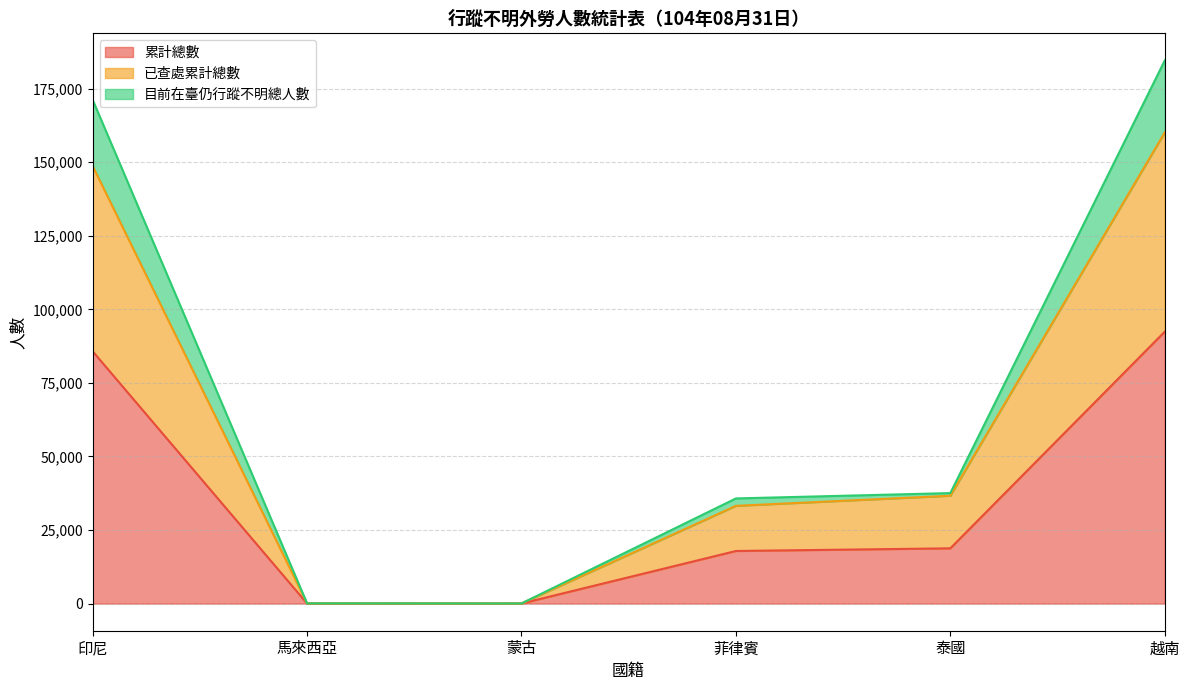

True or false: 目前在臺仍行蹤不明總人數 and 已查處累計總數 intersect in this chart.

False